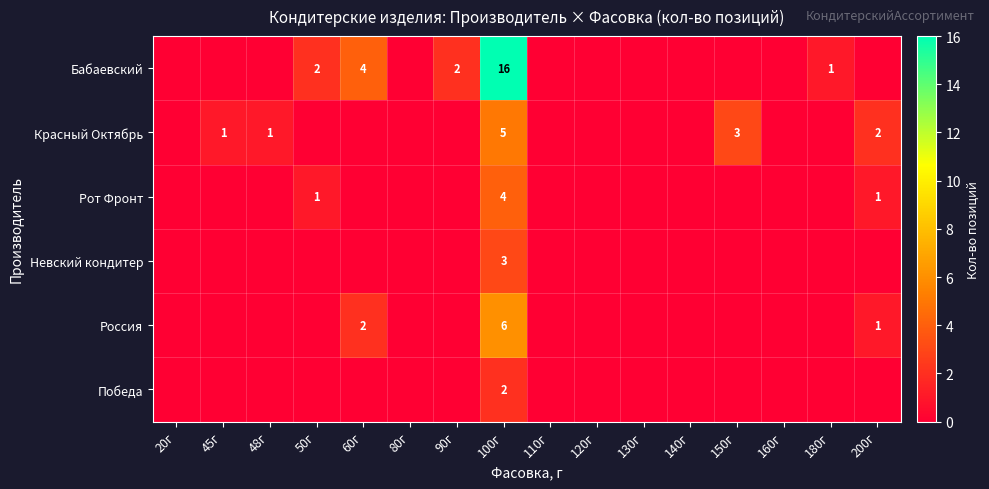

The Бабаевский series shows 2 at 90г. True or false?

True